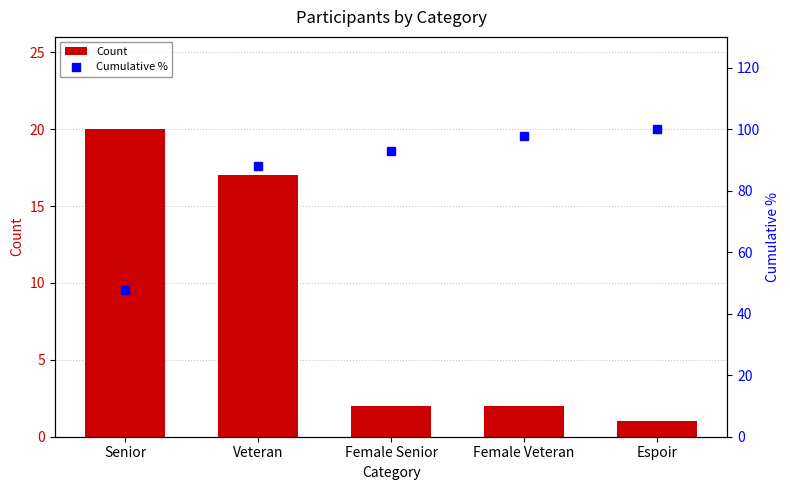

What is the total value across all series at Female Senior?

94.9